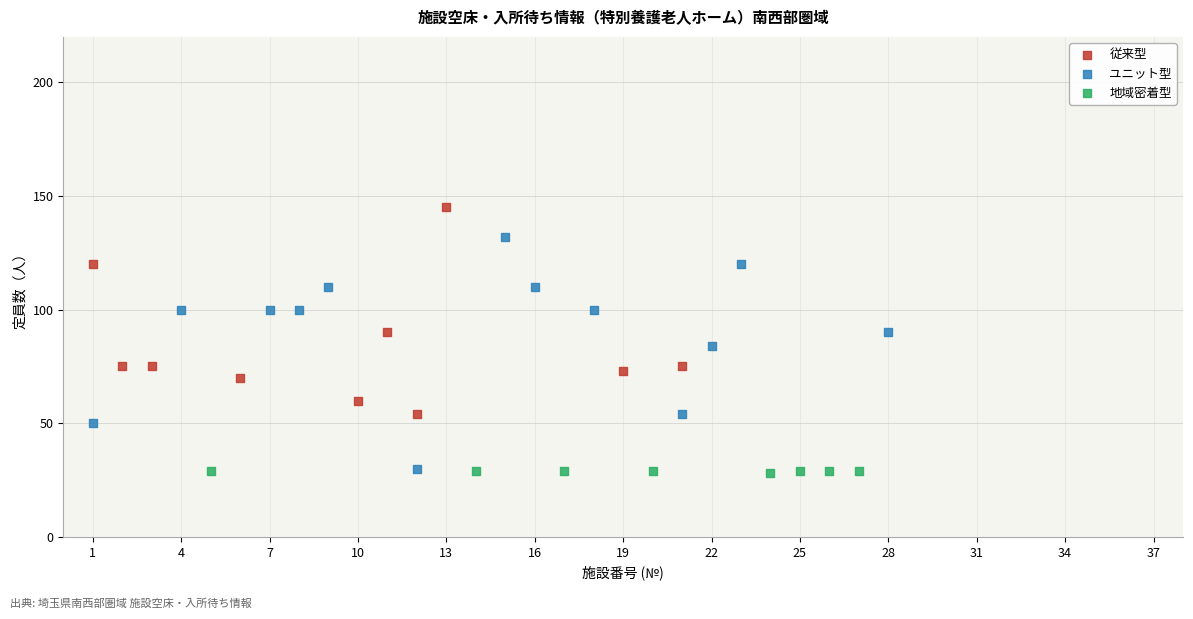

Which series reaches the minimum Y coordinate?

地域密着型